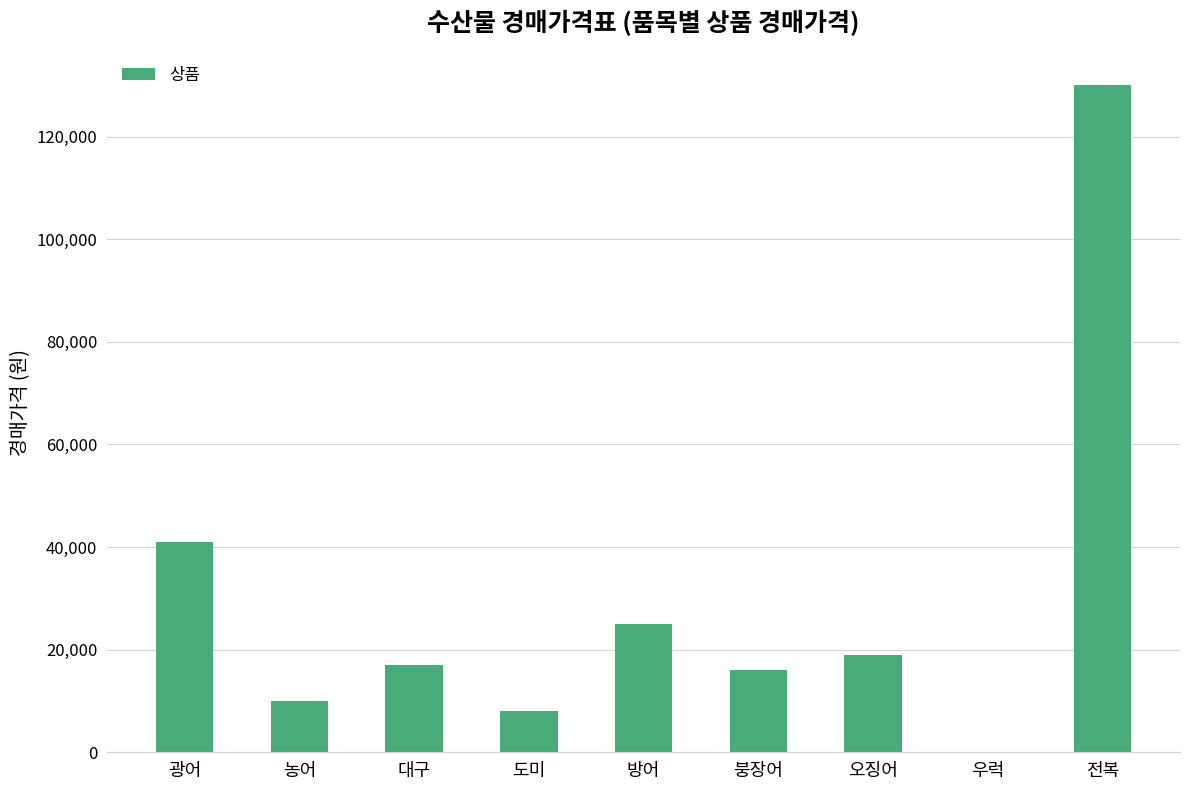

How many positive values are there?

8